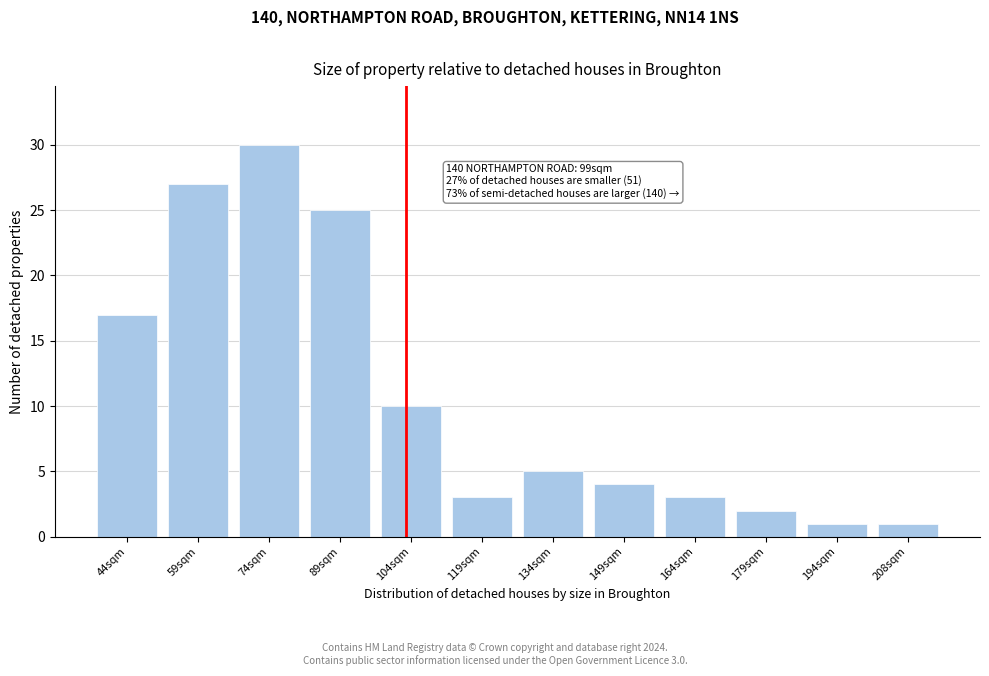

Reading left to right, list all the values displayed in this chart.

44sqm=17	59sqm=27	74sqm=30	89sqm=25	104sqm=10	119sqm=3	134sqm=5	149sqm=4	164sqm=3	179sqm=2	194sqm=1	208sqm=1